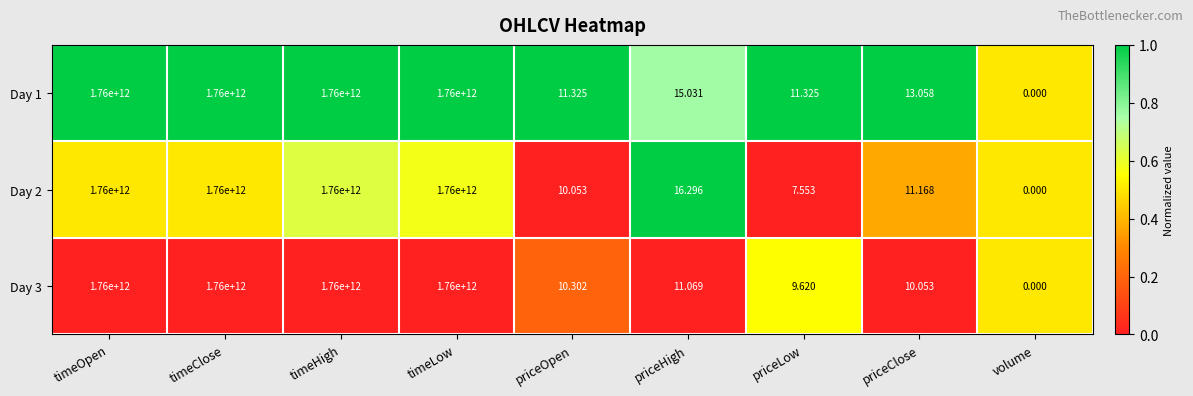

Is the value of Day 3 at timeLow greater than the value of Day 2 at volume?

Yes